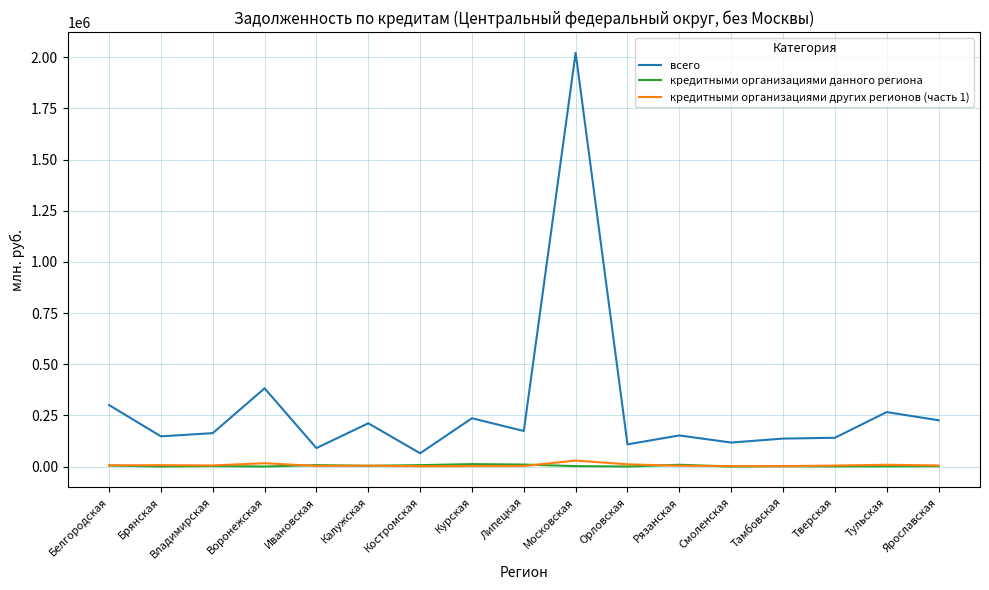

What is the sum of the кредитными организациями данного региона values at Липецкая and Ивановская?

16587